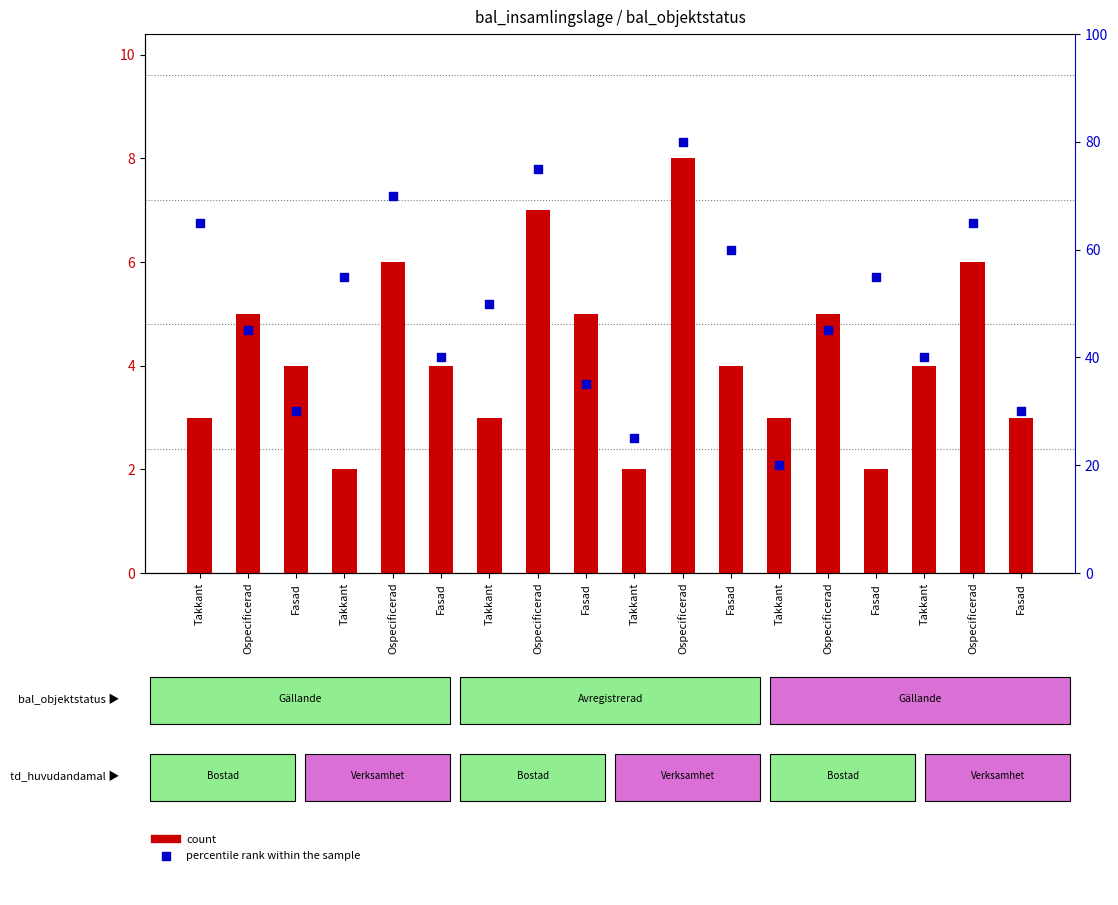

Which series reaches the maximum Y coordinate?

percentile rank within the sample